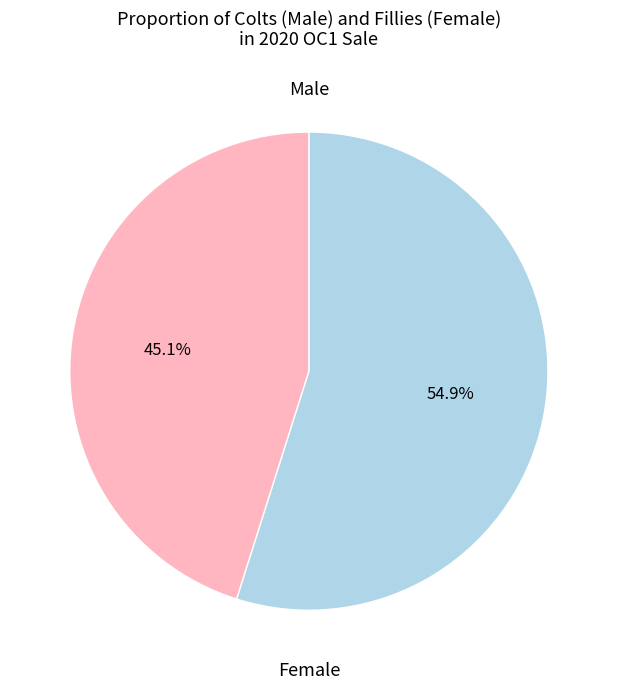

Does any single category account for the majority?

Yes